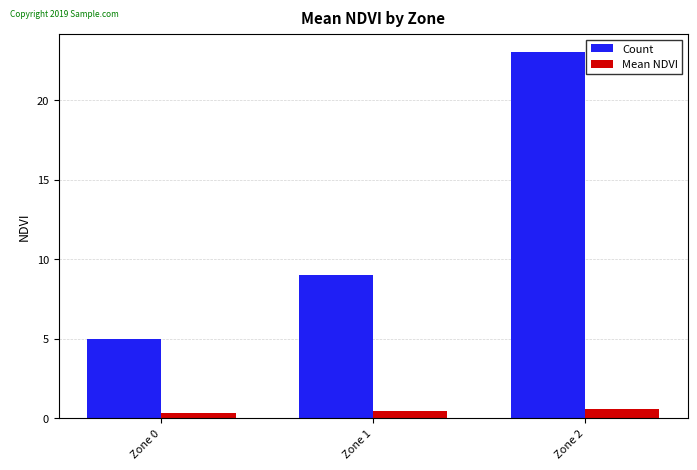

List the series in order of their peak value, highest first.

Count, Mean NDVI